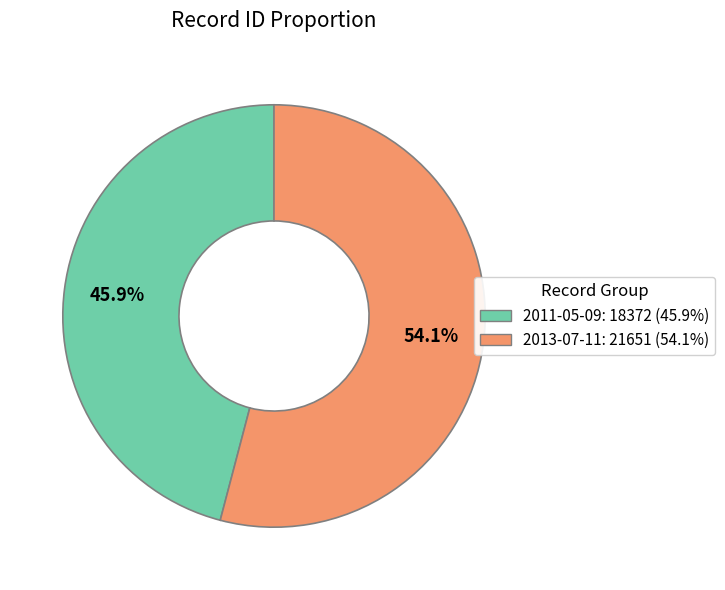

To the nearest percent, what is the average slice percentage?

50%